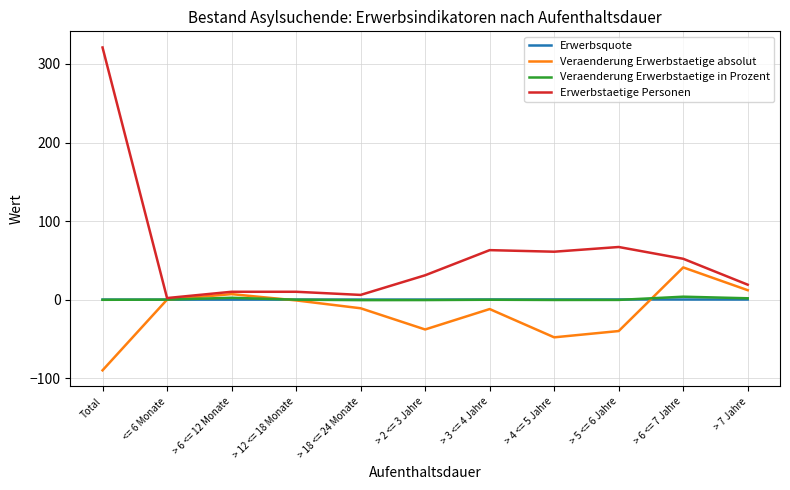

What is the difference between the second highest and second lowest values in the Erwerbstaetige Personen series?

61.0